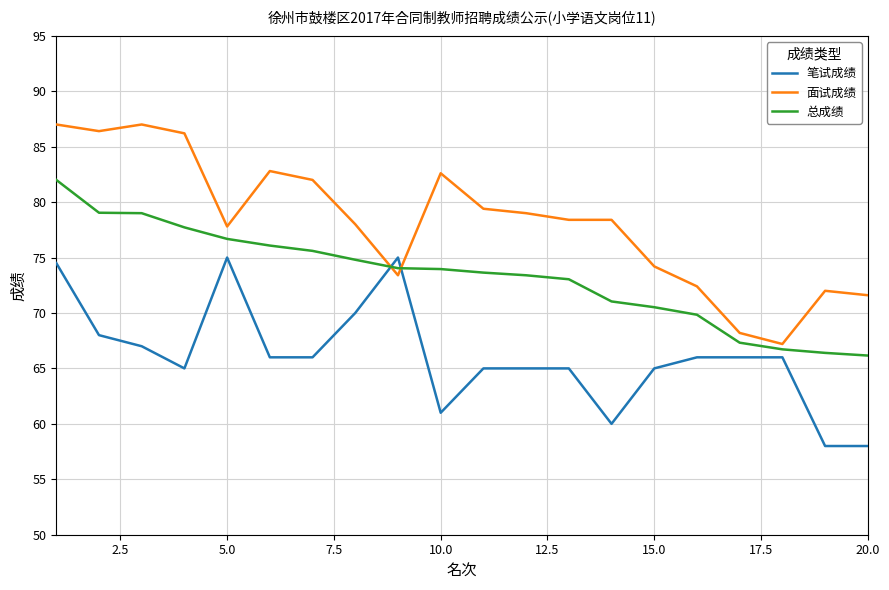

What is the minimum value for 笔试成绩?

58.0